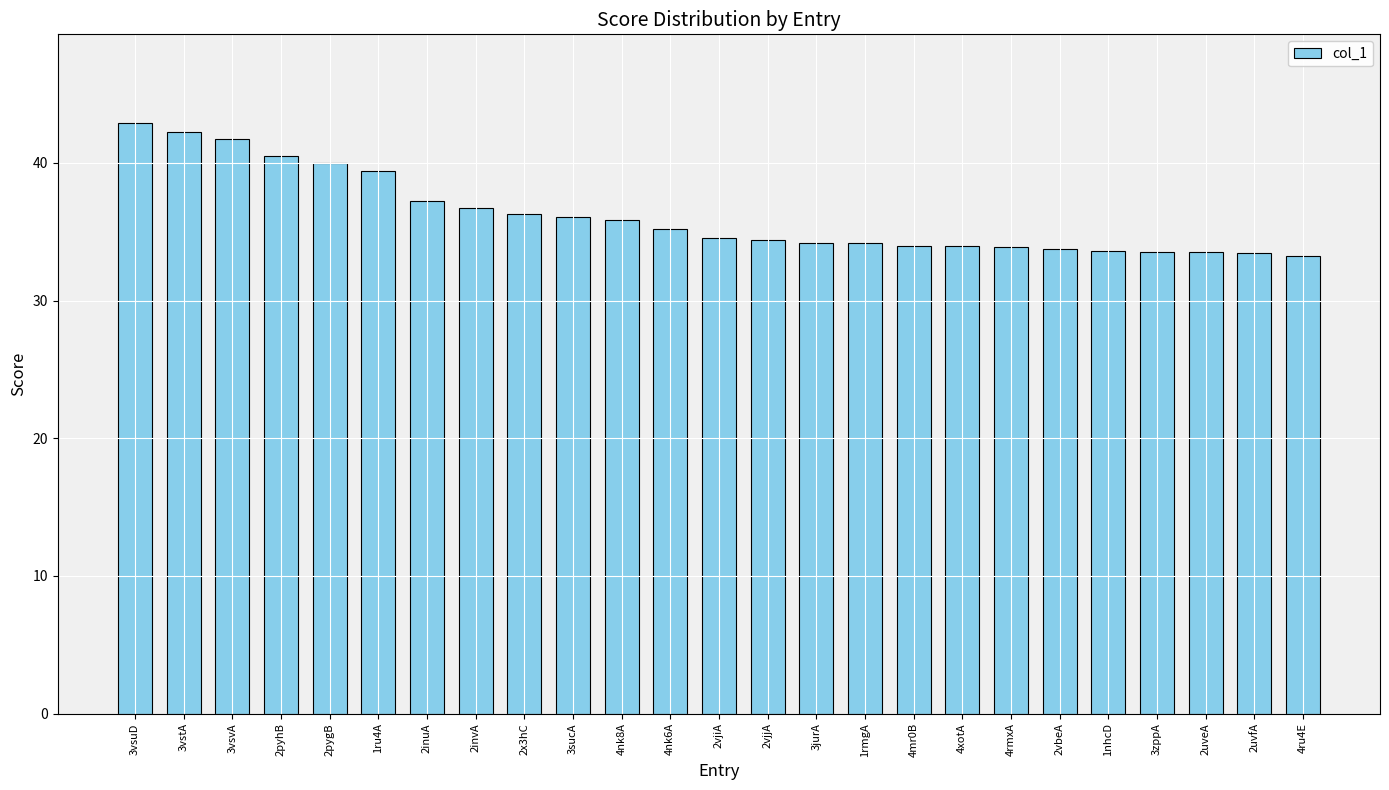

At which label is the value closest to 38?

2inuA